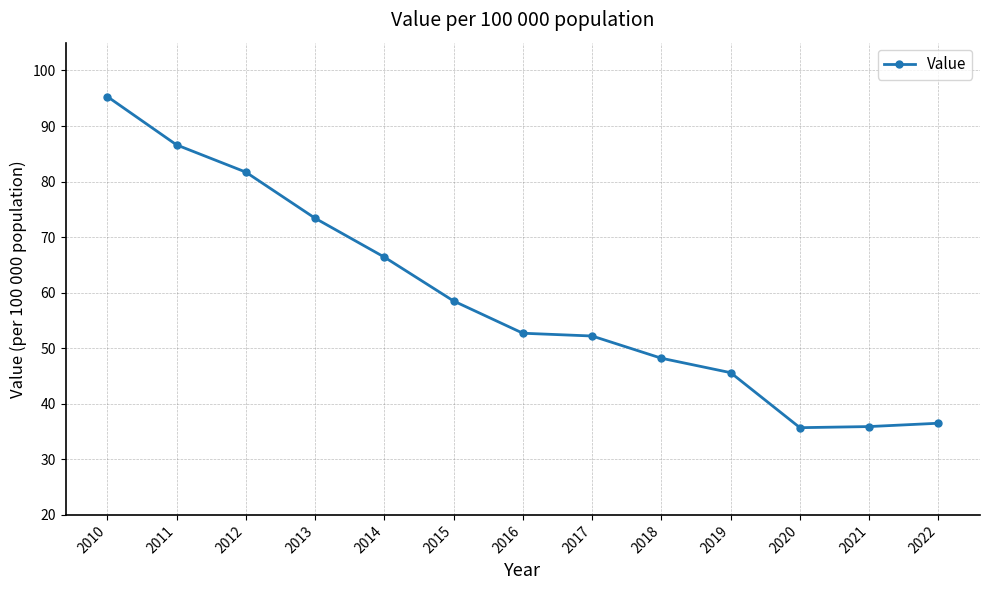

How many data points does each series have?

13